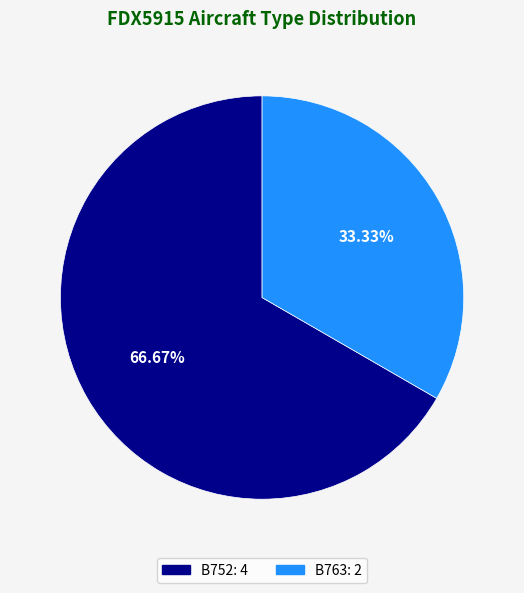

To the nearest percent, what is the combined percentage of B763 and B752?

100%